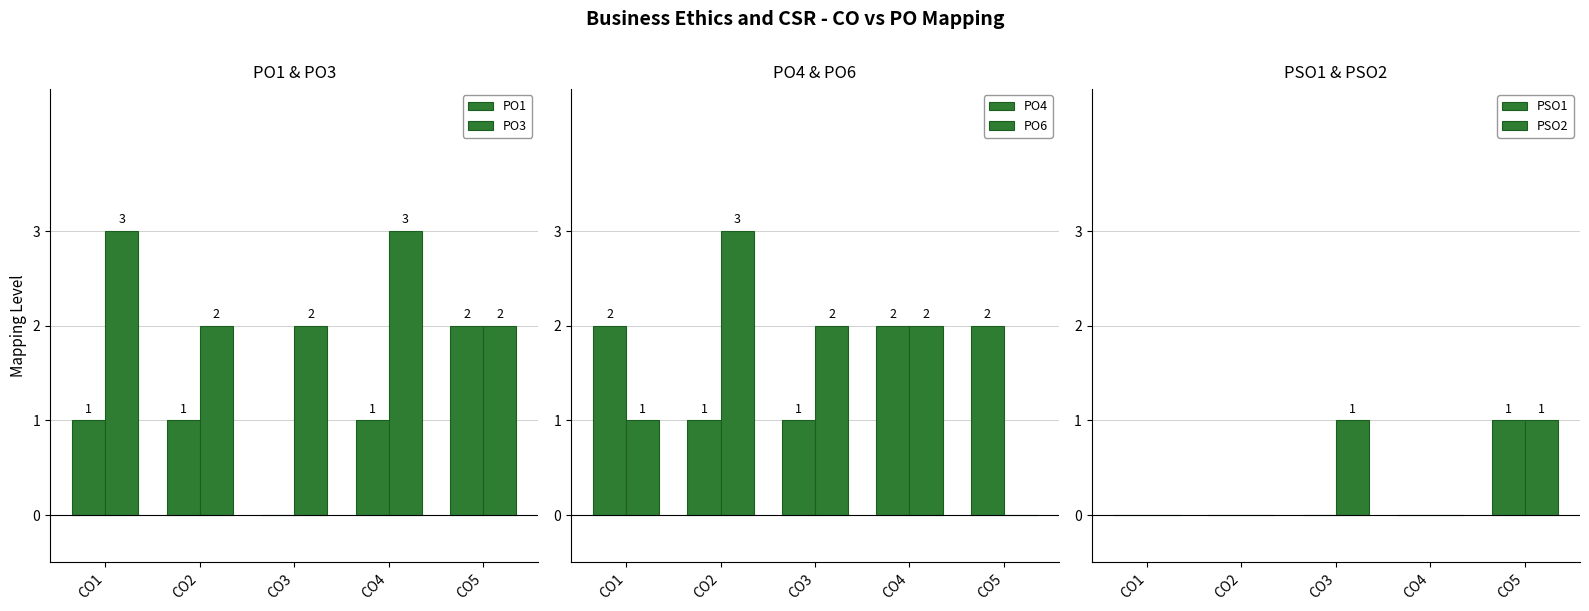

Which category has the lowest value in the PSO2 series?

CO1